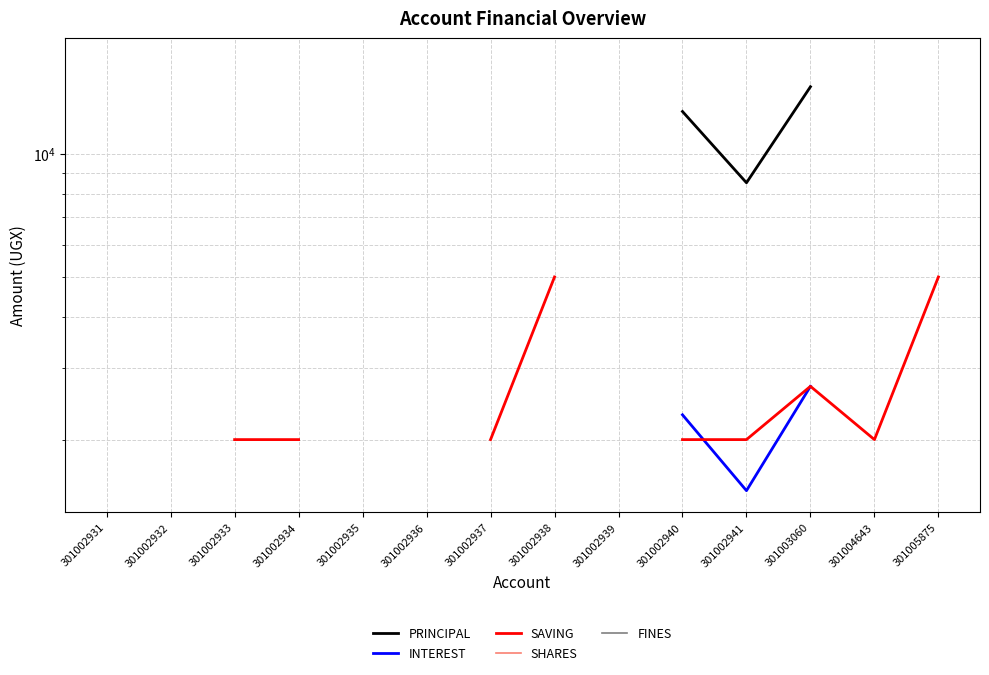

At 301002931, list the series in order from smallest to largest.

PRINCIPAL, INTEREST, SAVING, SHARES, FINES